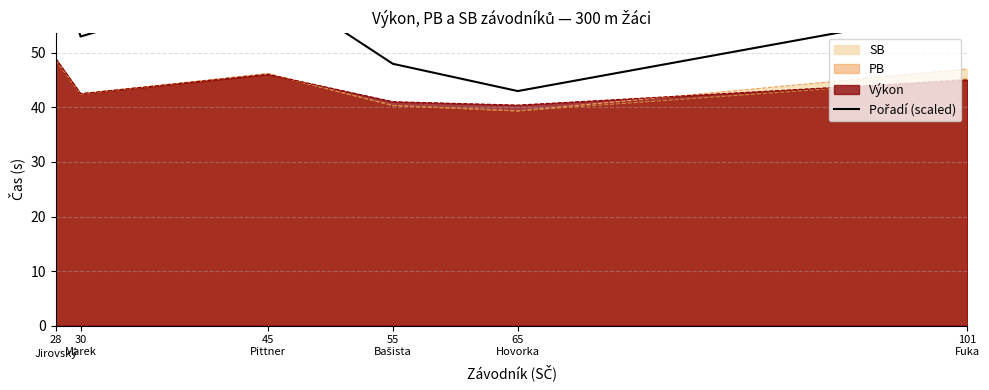

Reading left to right, list all the values displayed in this chart.

28
Jirovský=68	30
Marek=53	45
Pittner=63	55
Bašista=48	65
Hovorka=43	101
Fuka=58